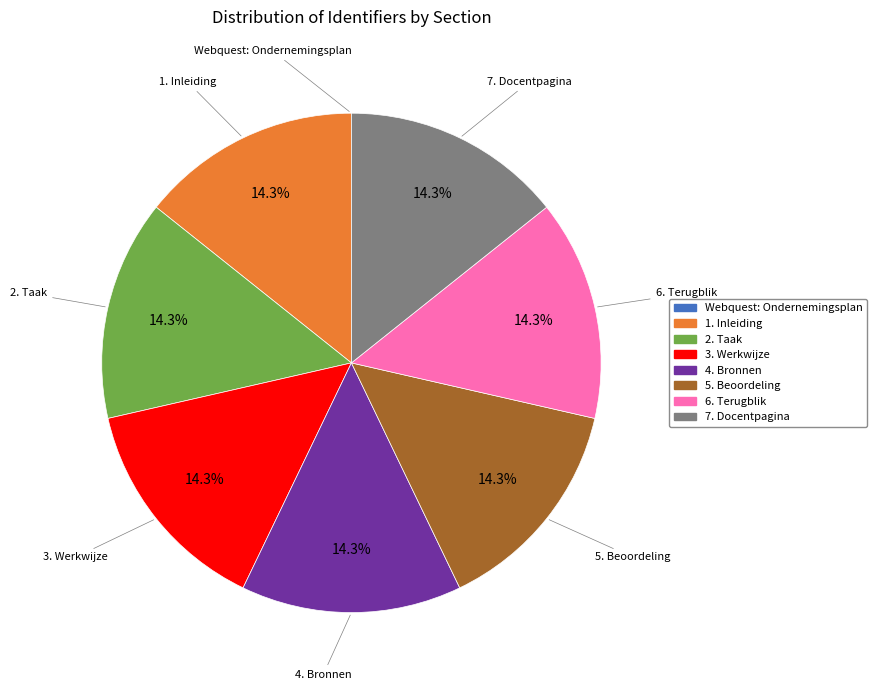

Combined, what portion of the pie is 3. Werkwijze and 2. Taak?

28.6%